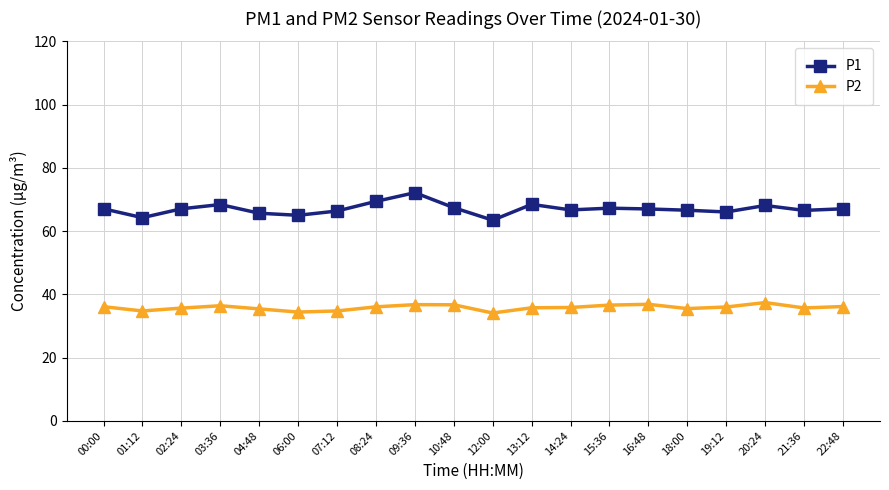

True or false: P1 and P2 cross at least once.

False